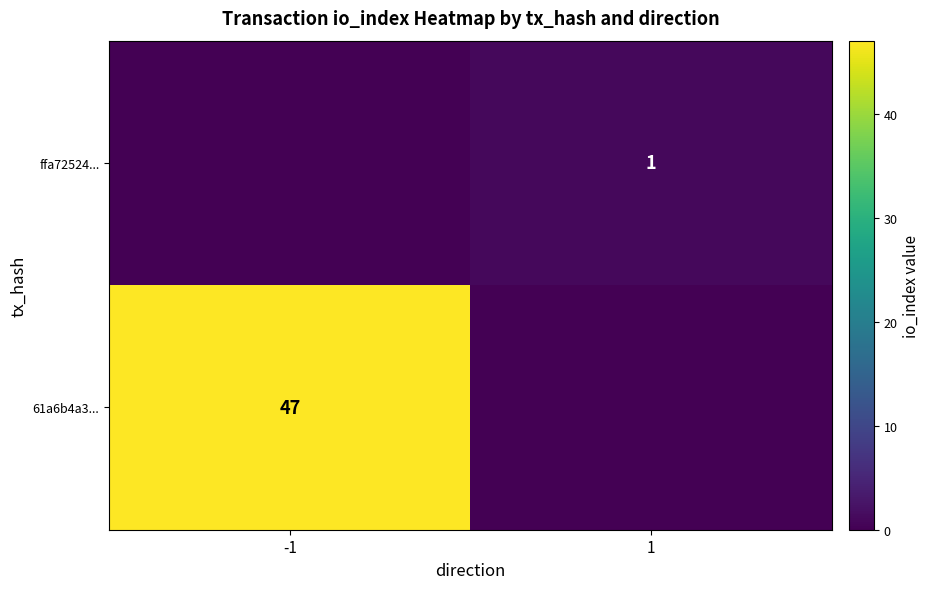

The ffa72524... series shows 0 at 1. True or false?

False